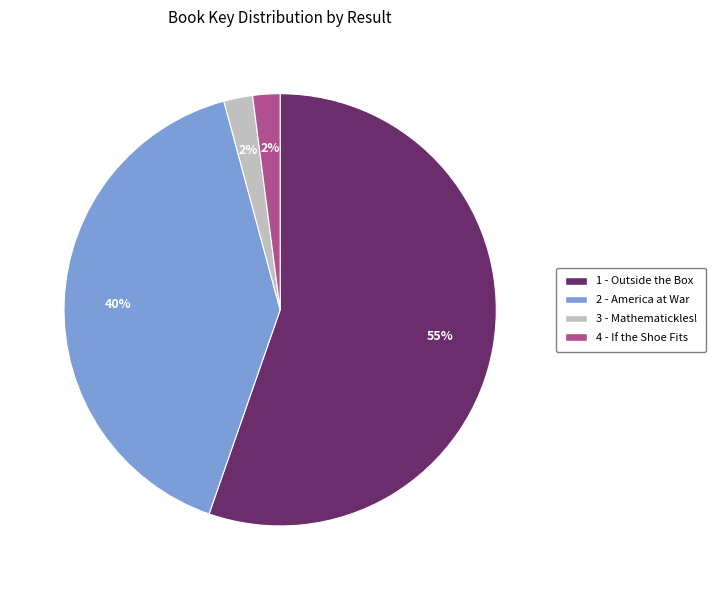

Which category has the biggest portion of the pie?

1 - Outside the Box